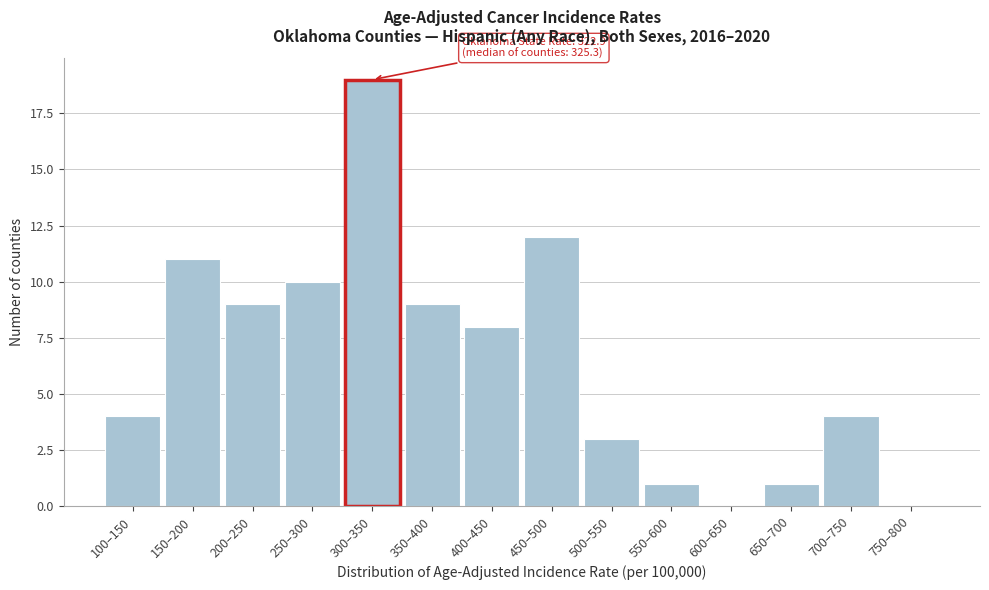

Reading left to right, what are all the values shown in this chart?

100–150=4	150–200=11	200–250=9	250–300=10	300–350=19	350–400=9	400–450=8	450–500=12	500–550=3	550–600=1	600–650=0	650–700=1	700–750=4	750–800=0